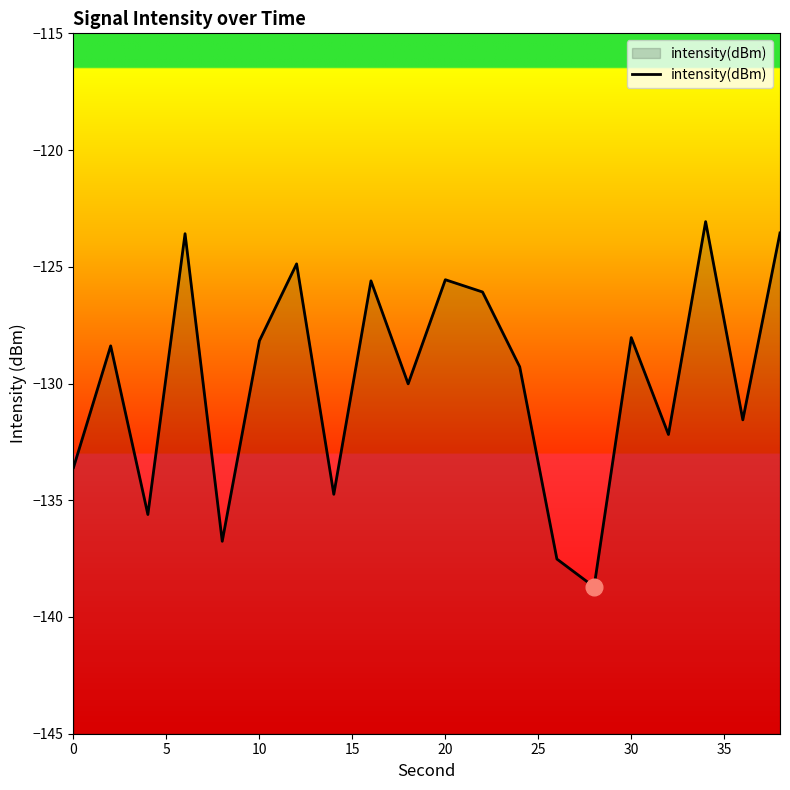

What is the value of the 19th point from the left?

-131.6